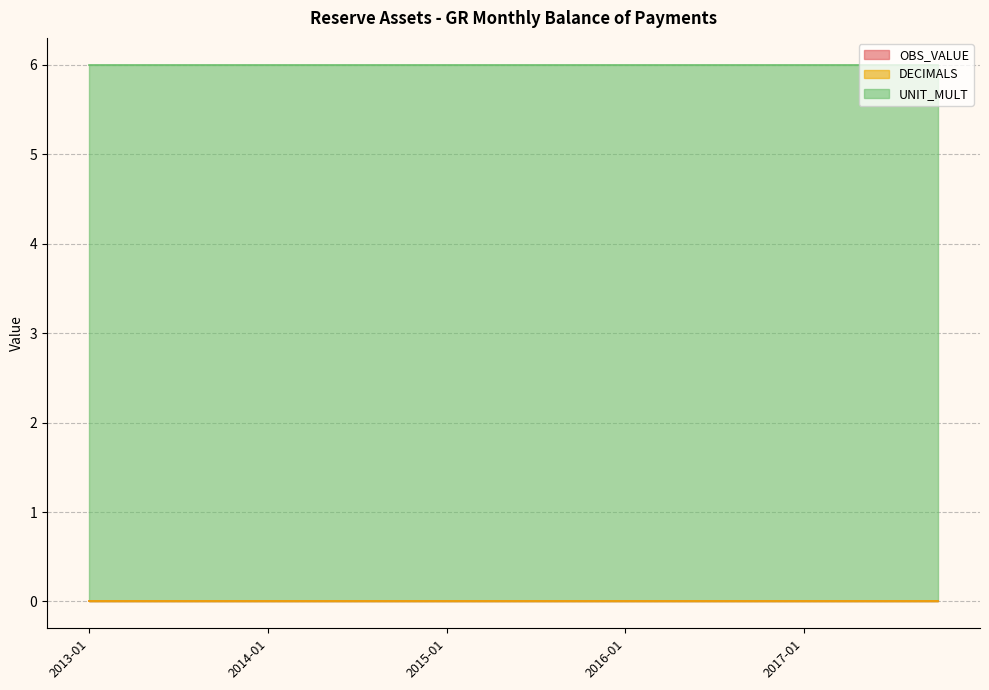

Rank the series at 2013-01 from highest to lowest value.

UNIT_MULT, OBS_VALUE, DECIMALS